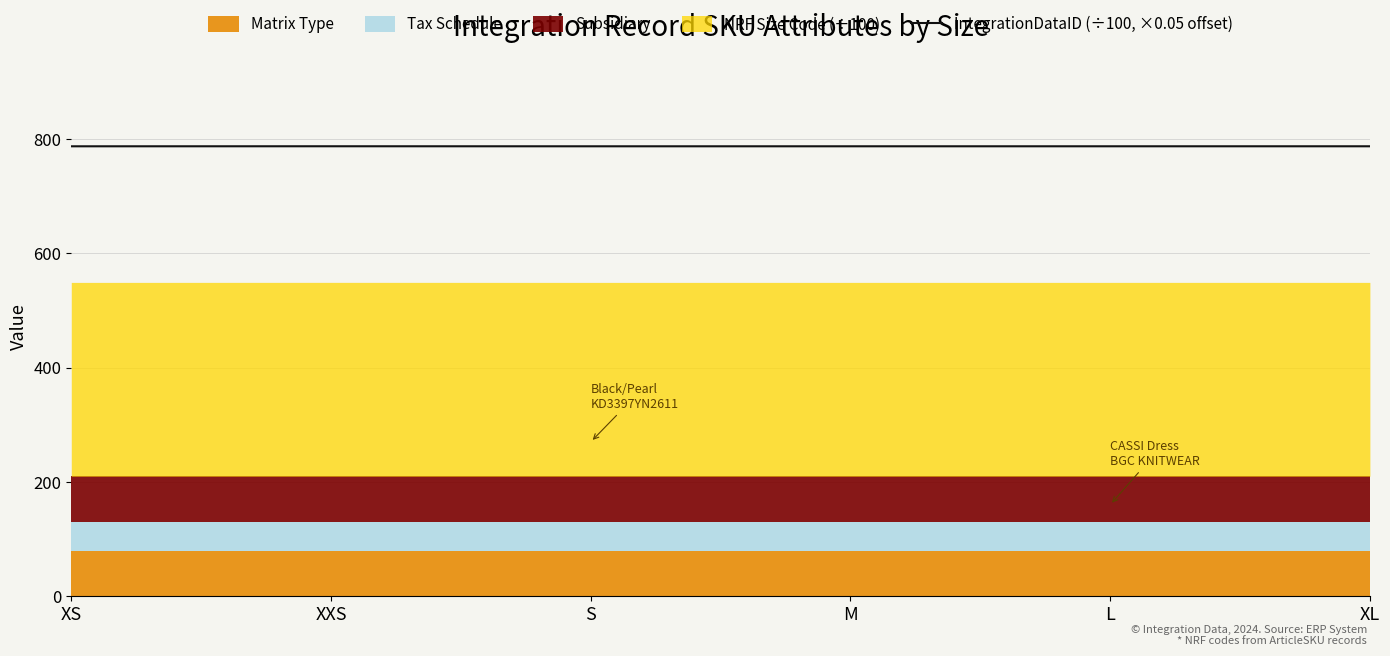

Is it true that the value at M is 787.1?

True